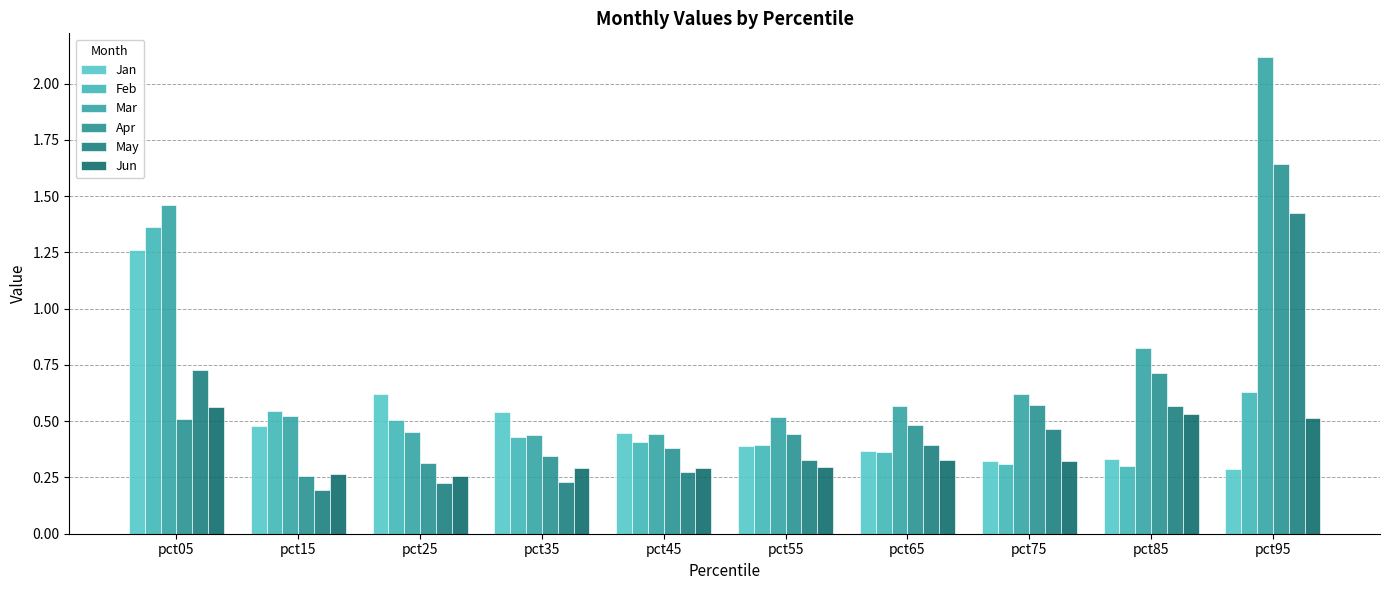

What is the average value of the Mar series?

0.8